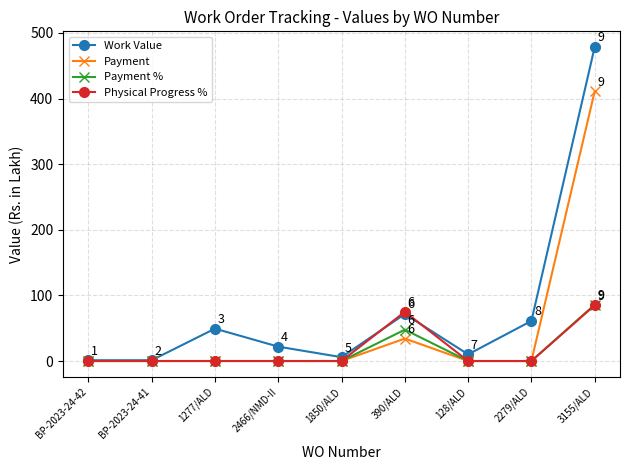

At which category is the sum across all series the highest?

3155/ALD